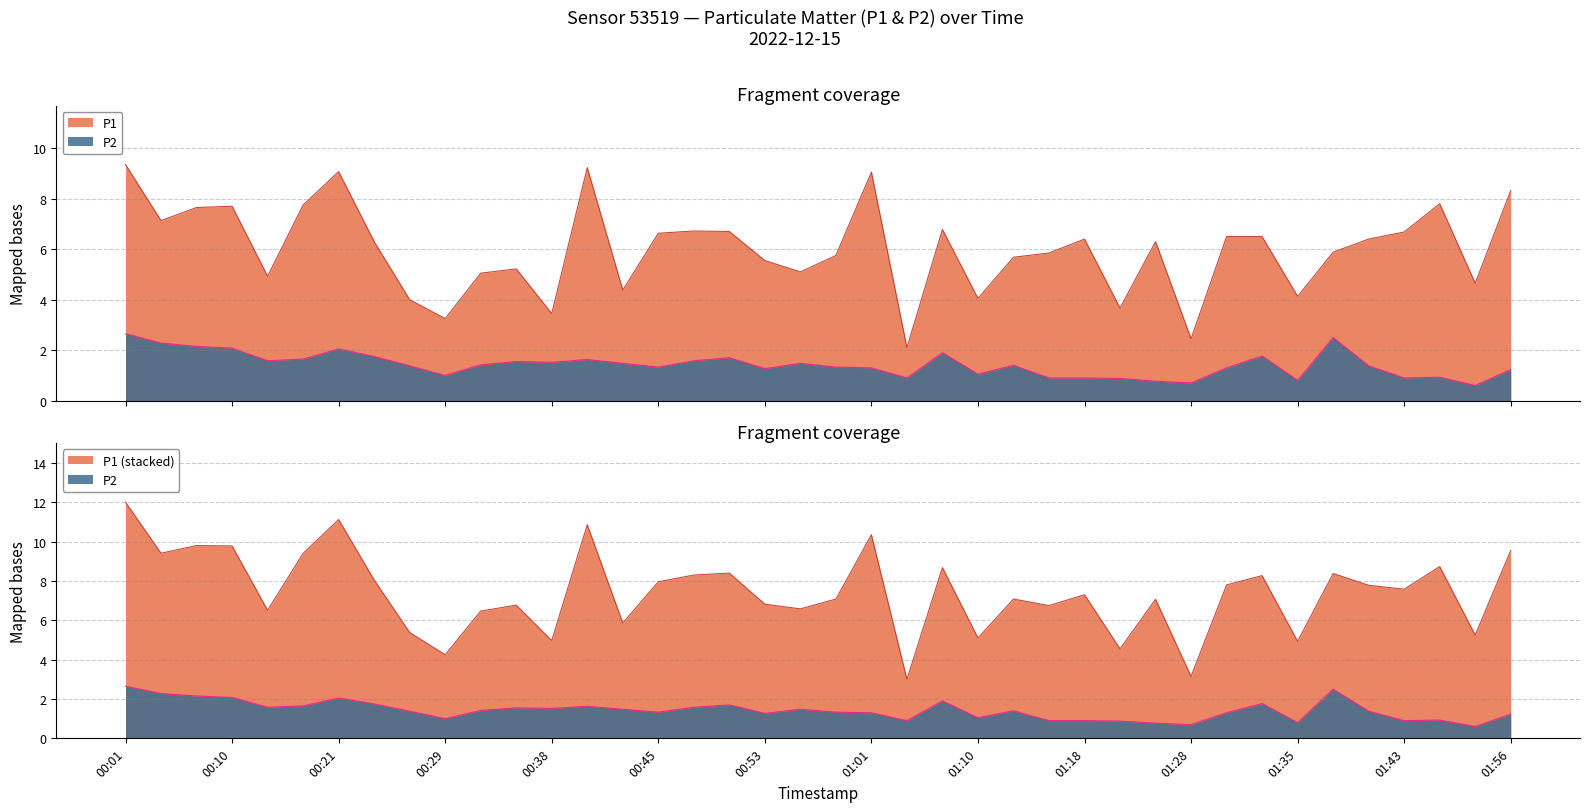

Which category has the lowest value in the P1 series?

01:04